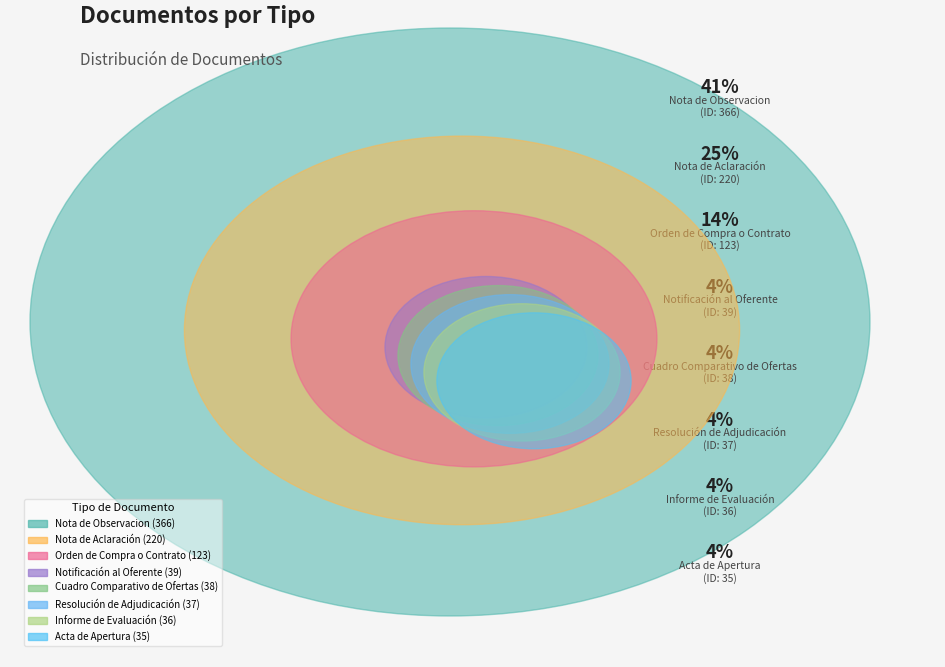

Does Informe de Evaluación represent more than half of the total?

No